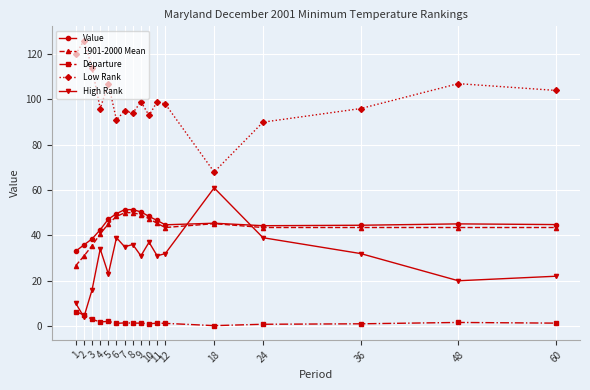

What is the highest value of the High Rank series?

61.0